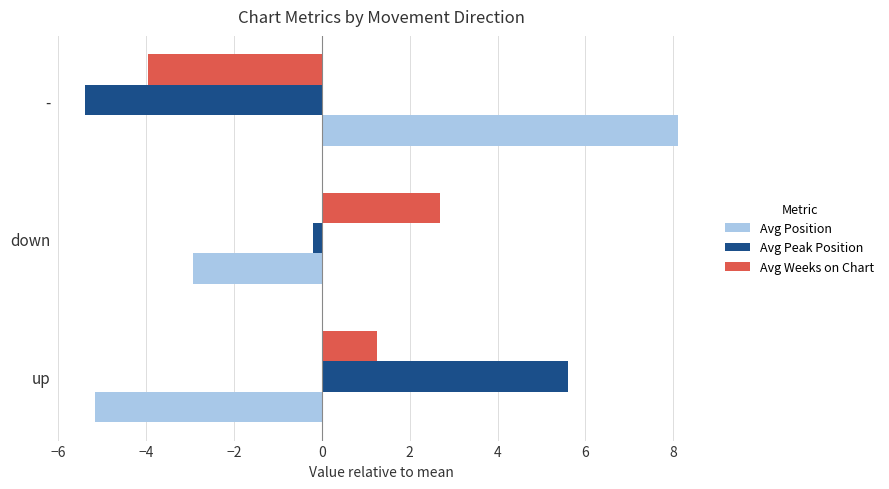

Is it true that Avg Peak Position equals 9.8 at up?

False